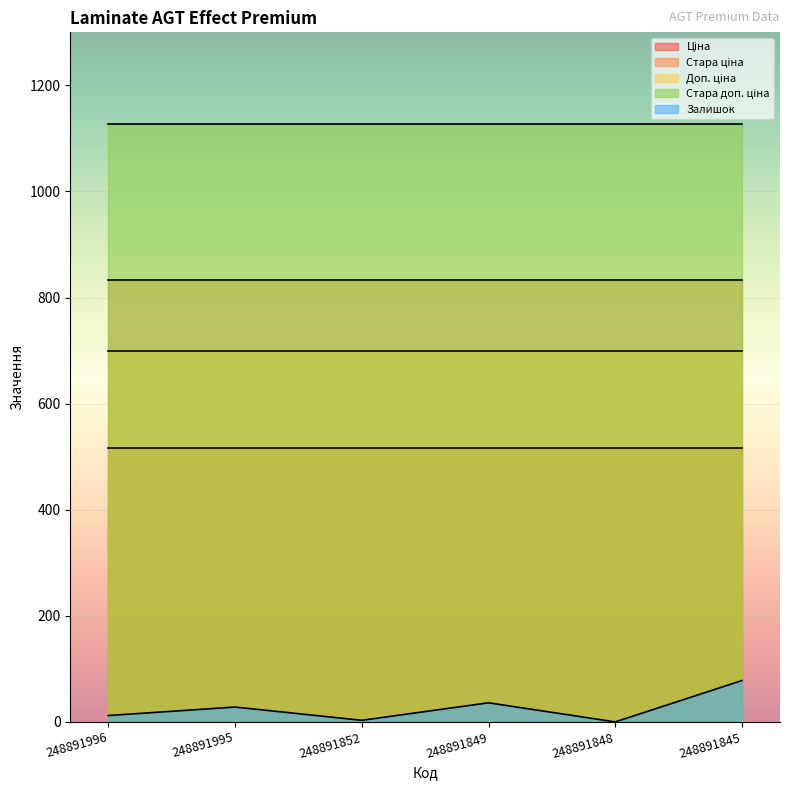

What is the minimum value for Стара ціна?

832.4